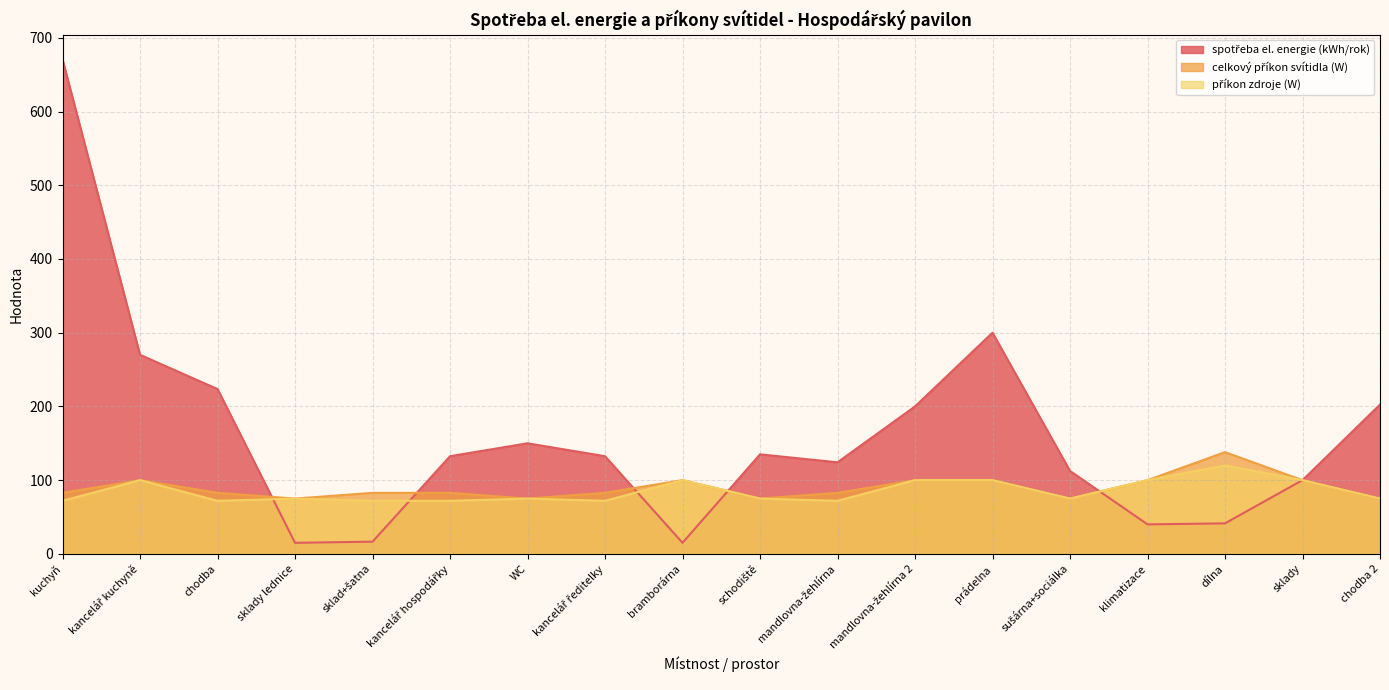

Between which two adjacent categories do celkový příkon svítidla (W) and spotřeba el. energie (kWh/rok) first intersect?

chodba and sklady lednice